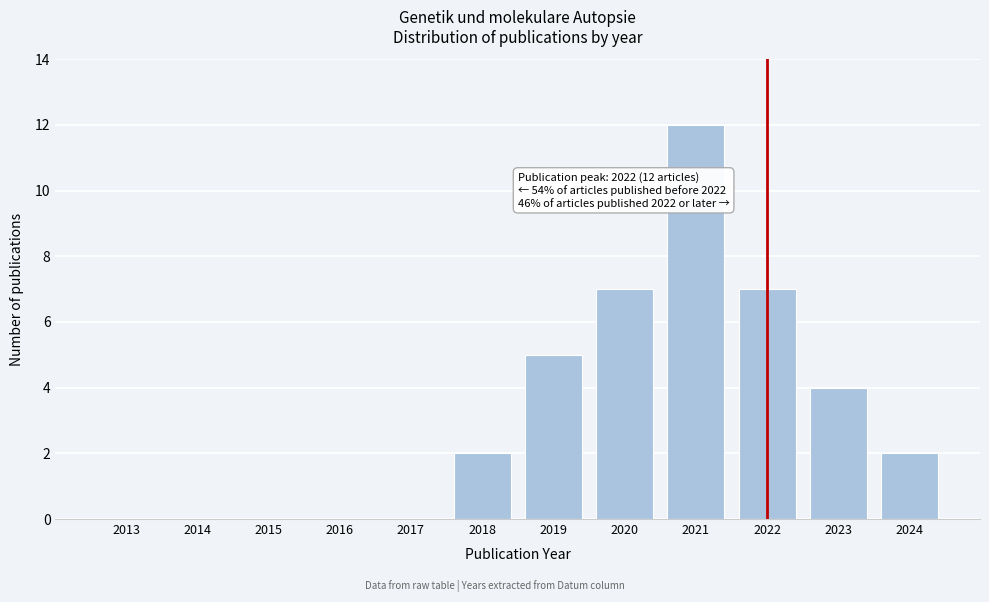

Reading left to right, extract all data points from this chart.

2013=0	2014=0	2015=0	2016=0	2017=0	2018=2	2019=5	2020=7	2021=12	2022=7	2023=4	2024=2